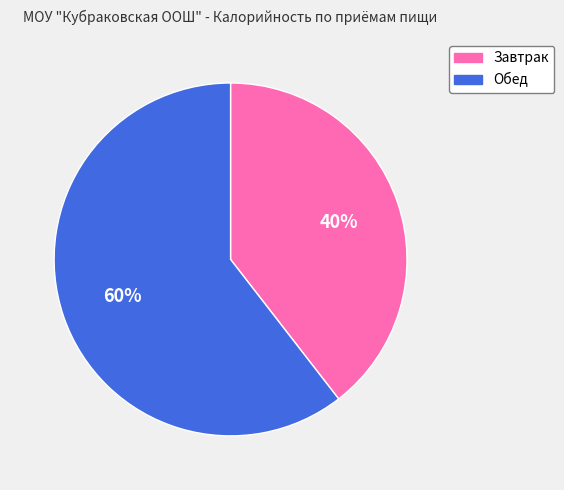

Does any single category account for the majority?

Yes